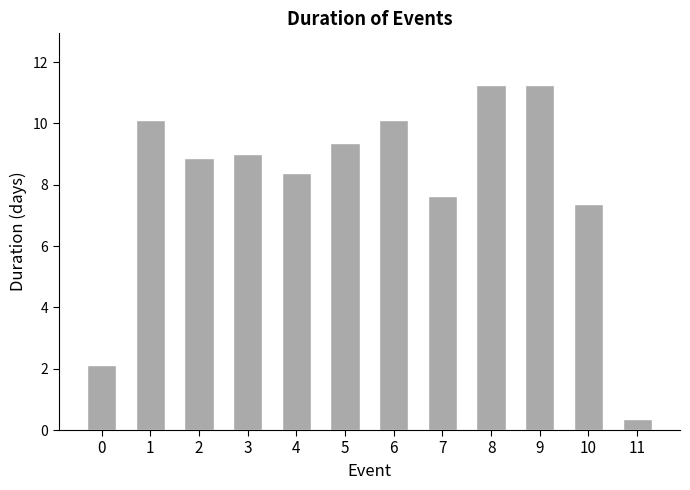

Which label corresponds to the smallest value in the chart?

11